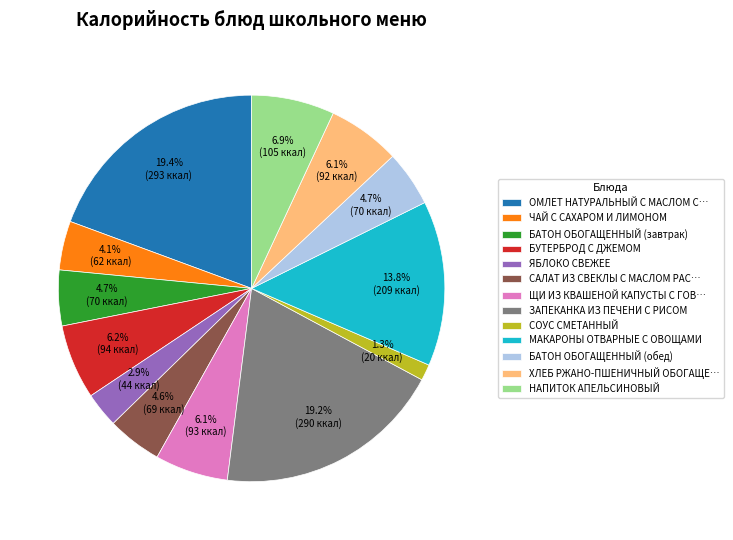

How many segments does this pie chart have?

13